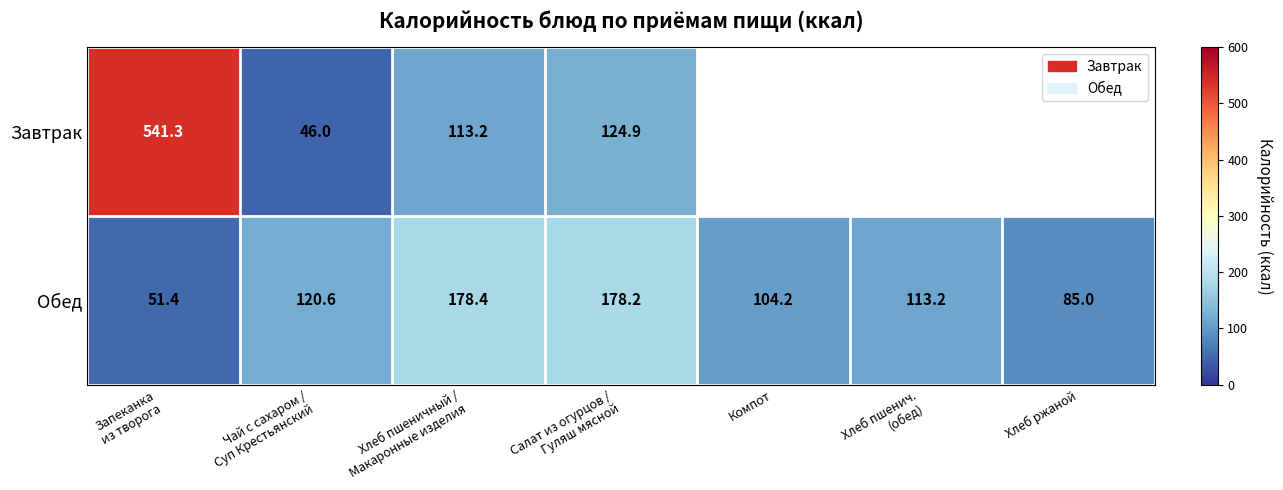

At Хлеб пшеничный /
Макаронные изделия, list the series in order from smallest to largest.

Завтрак, Обед